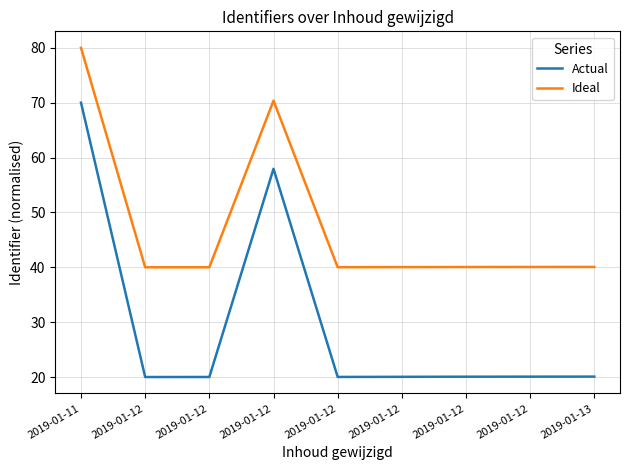

How many lines are shown in the chart?

2